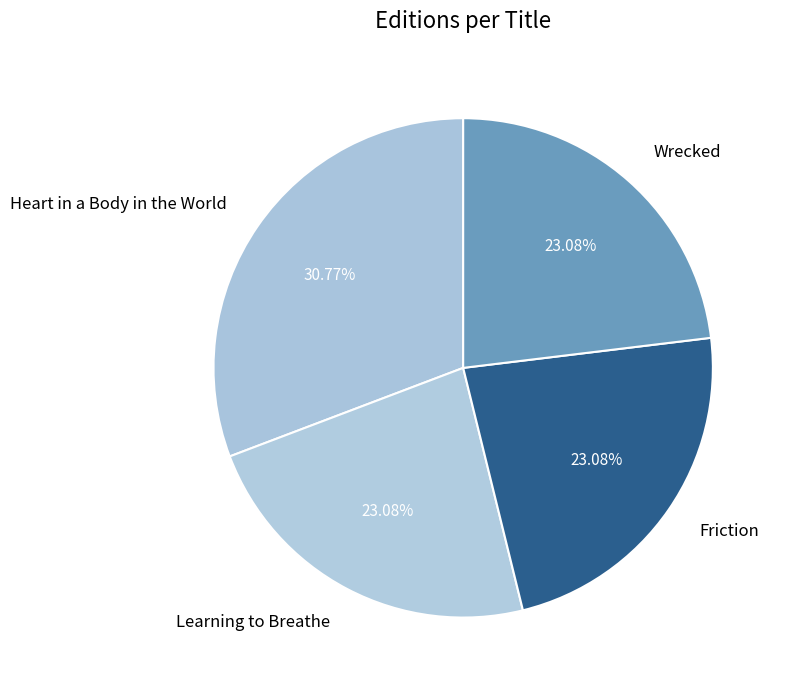

Is the sum of Friction and Heart in a Body in the World greater than half?

Yes